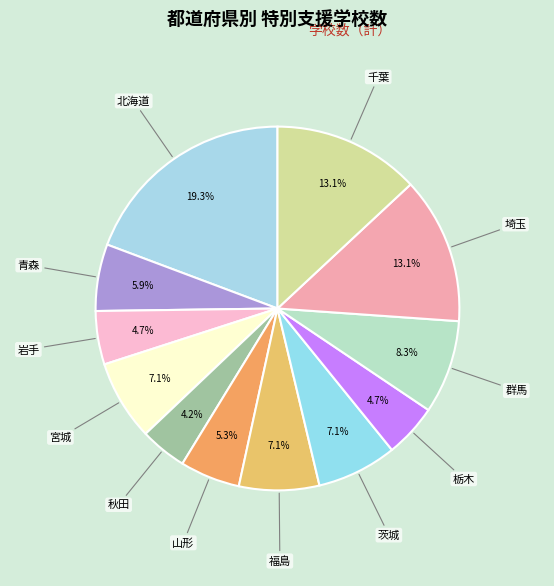

What is the smallest slice in the pie chart?

秋田